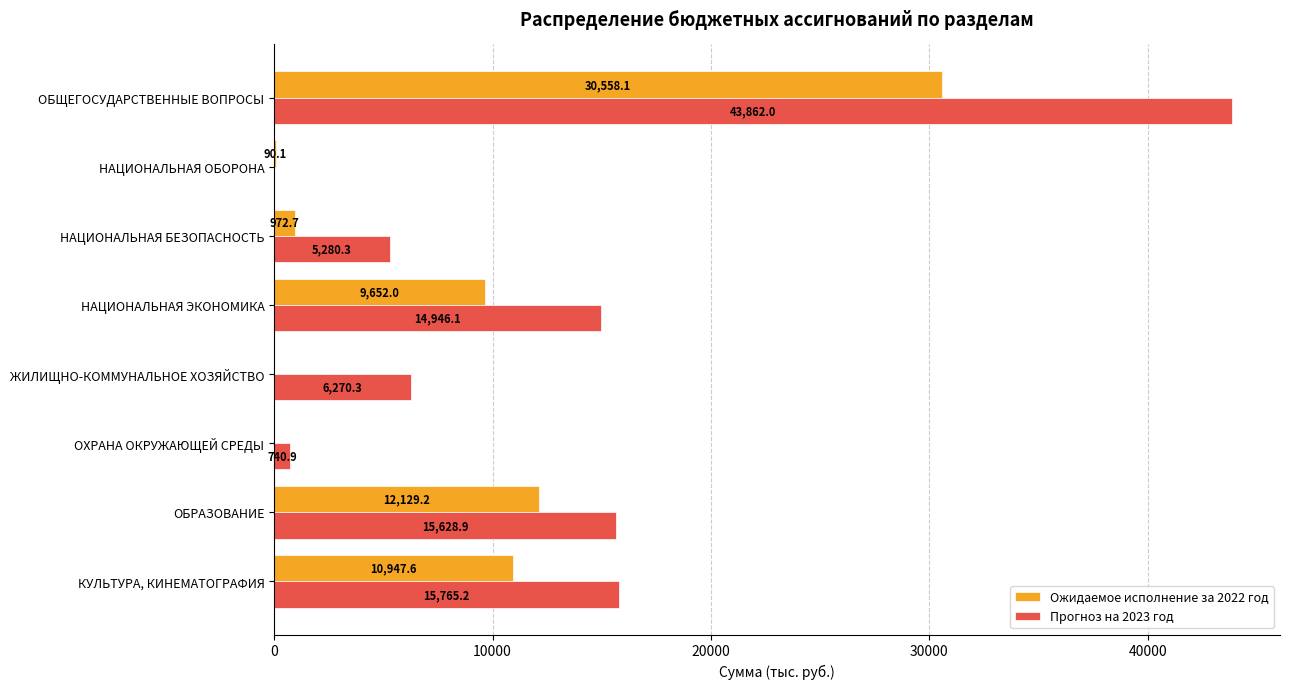

What is the maximum value for Прогноз на 2023 год?

43862.0